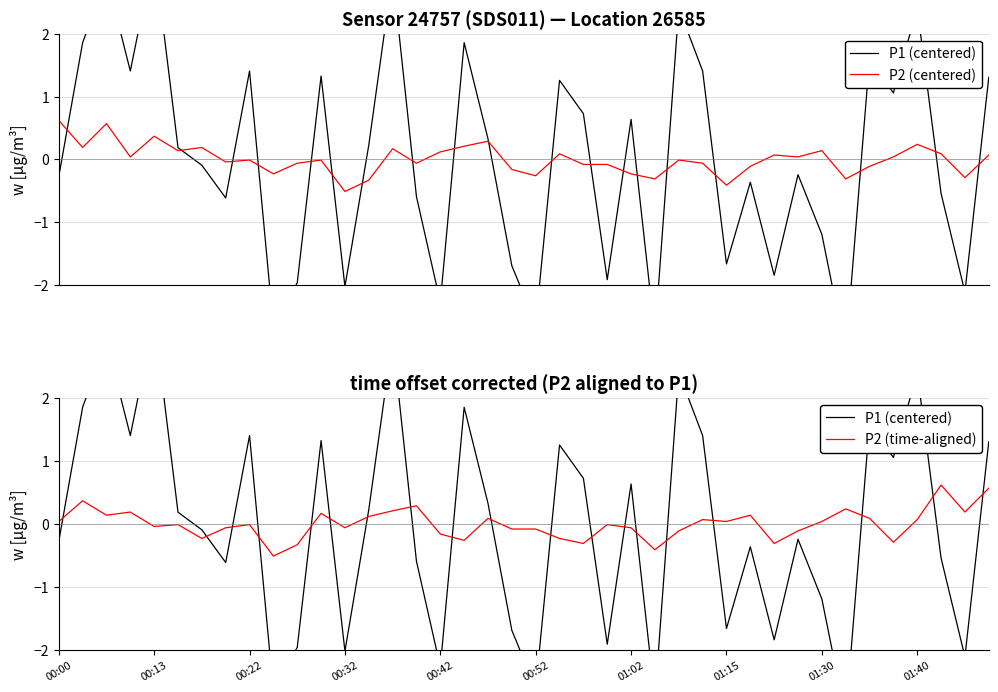

Which series has the largest range (max minus min)?

P1 (centered)